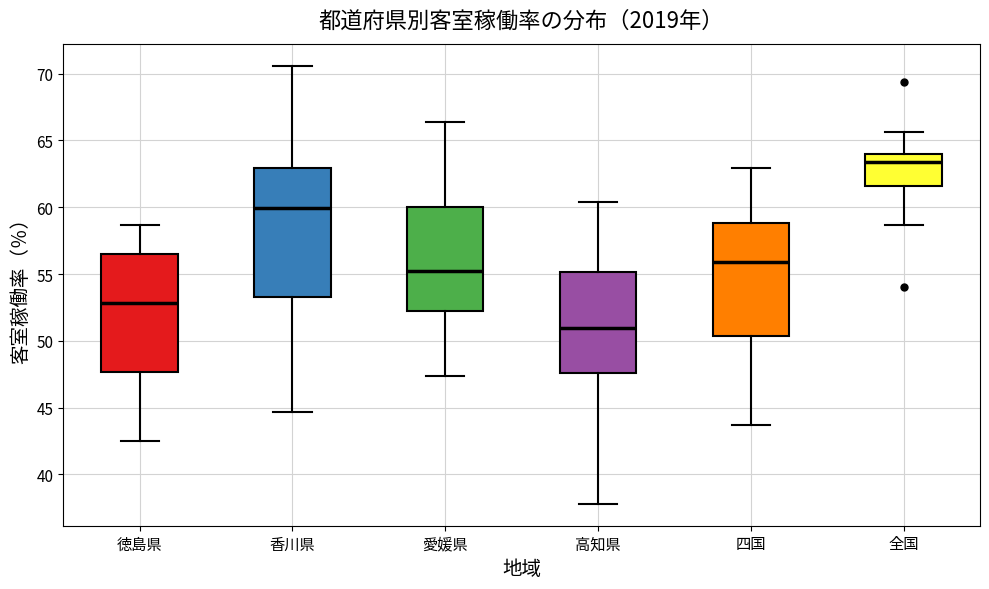

Which box is the tallest, from its lower edge to its upper edge?

香川県